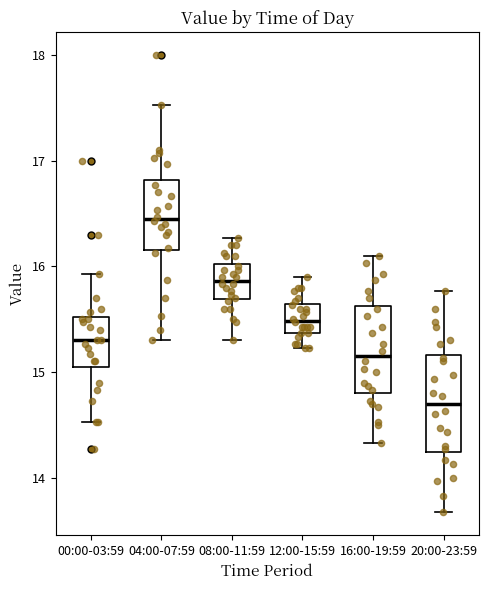

Reading left to right, read every box against the y-axis: the position of its median line, the range the box covers, and the ends of its whiskers. The values are not printed on the chart, so give them approximately, as read against the axis.

00:00-03:59: median 15.3, box 15.1 to 15.5, whiskers 14.5 to 15.9
04:00-07:59: median 16.5, box 16.2 to 16.8, whiskers 15.3 to 17.5
08:00-11:59: median 15.9, box 15.7 to 16.0, whiskers 15.3 to 16.3
12:00-15:59: median 15.5, box 15.4 to 15.6, whiskers 15.2 to 15.9
16:00-19:59: median 15.2, box 14.8 to 15.6, whiskers 14.3 to 16.1
20:00-23:59: median 14.7, box 14.2 to 15.2, whiskers 13.7 to 15.8